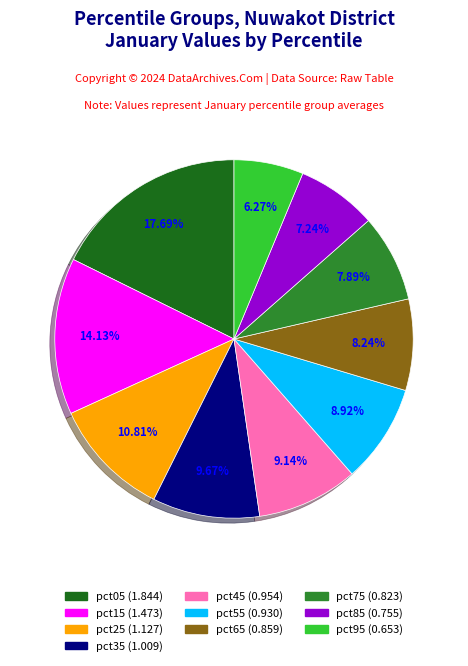

True or false: pct45 accounts for 1% of the total.

False